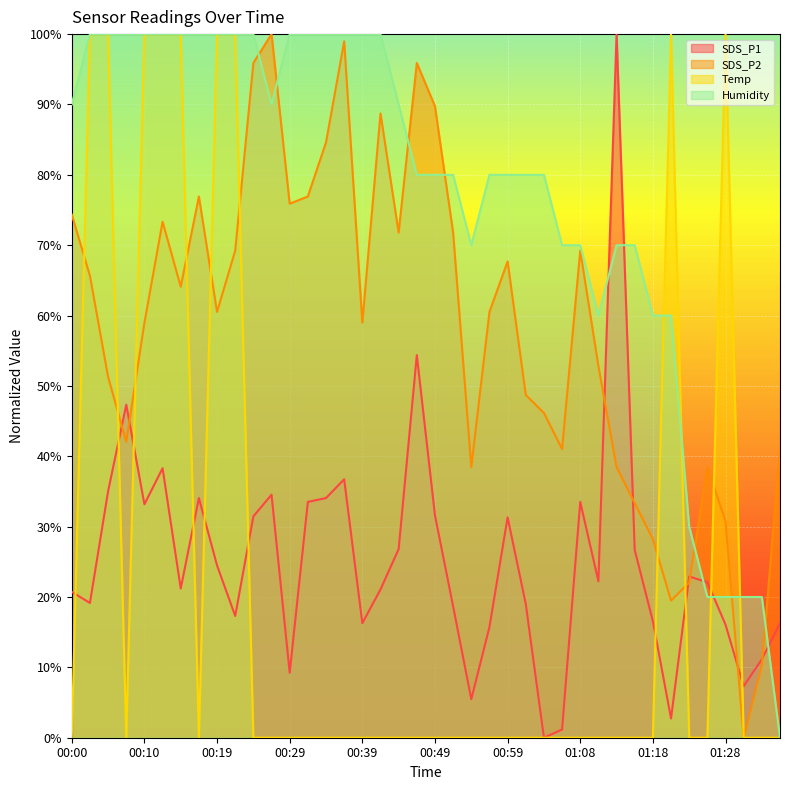

What is the total value across all series at 01:30?

27.3